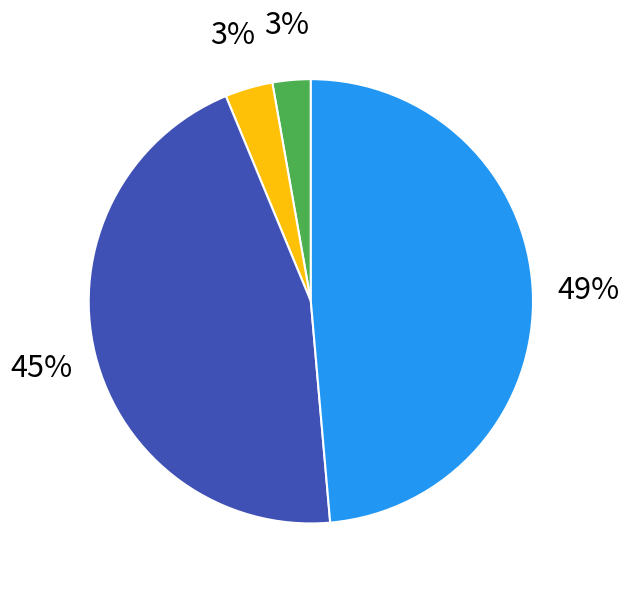

To the nearest percent, what is the difference between the largest and smallest slice percentages?

46%